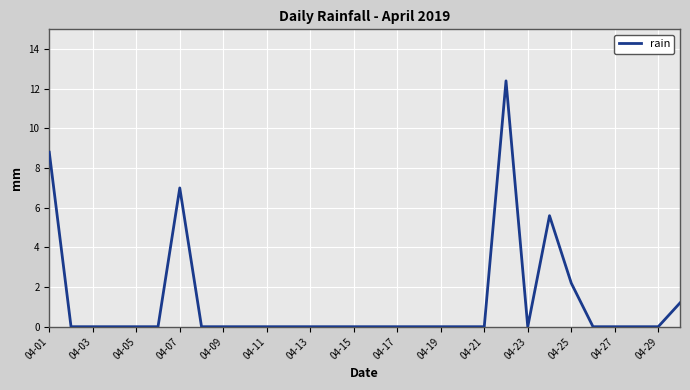

Reading left to right, what are all the values shown in this chart?

8.8	0.0	0.0	0.0	0.0	0.0	7.0	0.0	0.0	0.0	0.0	0.0	0.0	0.0	0.0	0.0	0.0	0.0	0.0	0.0	0.0	12.4	0.0	5.6	2.2	0.0	0.0	0.0	0.0	1.2